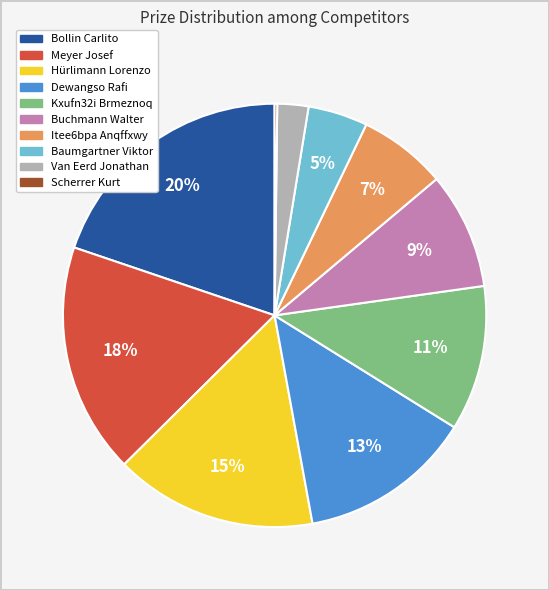

Which has a higher value, Meyer Josef or Baumgartner Viktor?

Meyer Josef